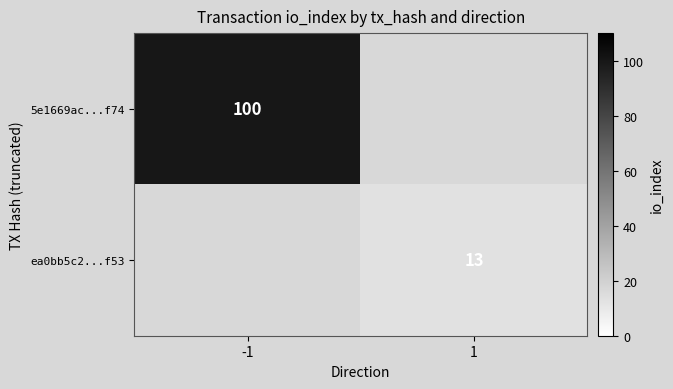

True or false: 5e1669ac...f74 has a value of 100 at -1.

True